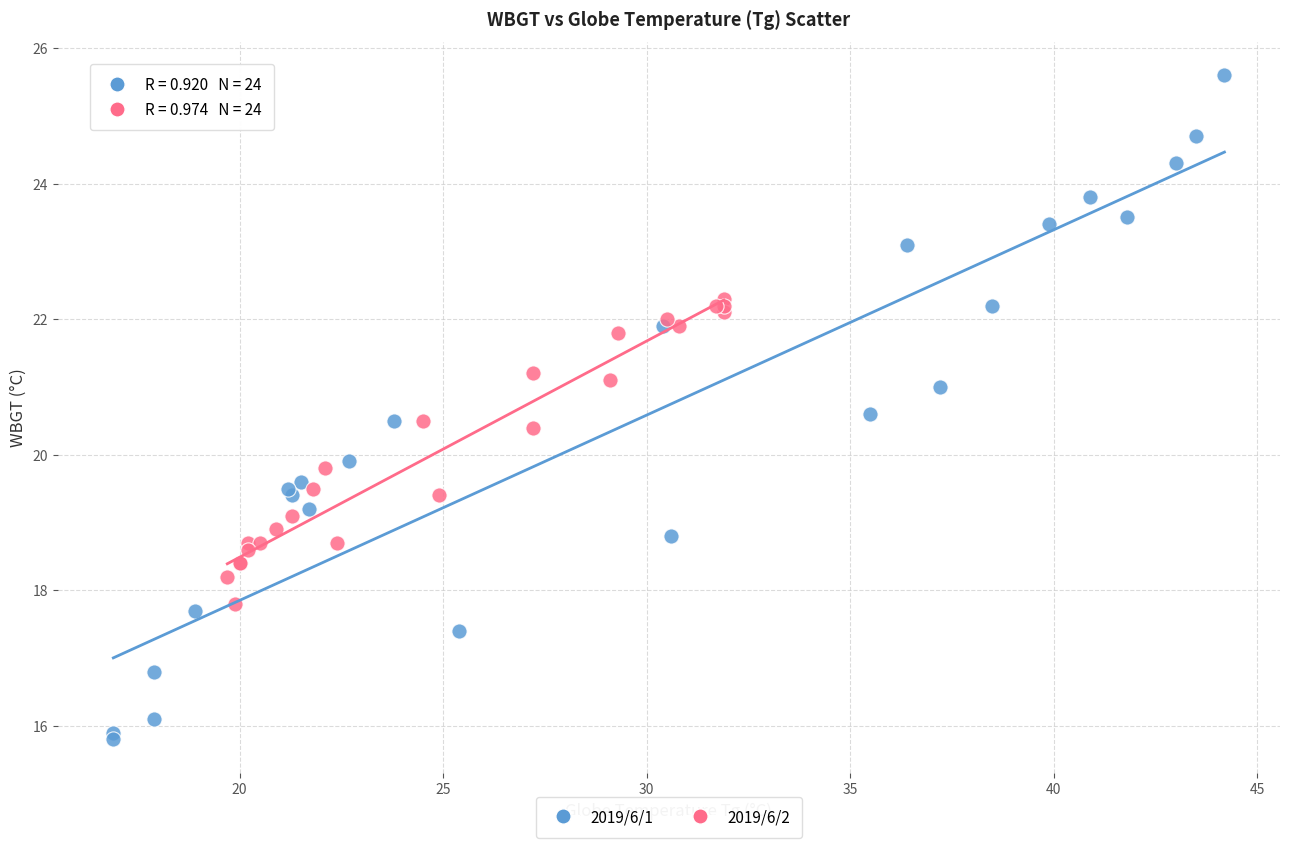

What are all the series names shown in the legend?

2019/6/1, 2019/6/2